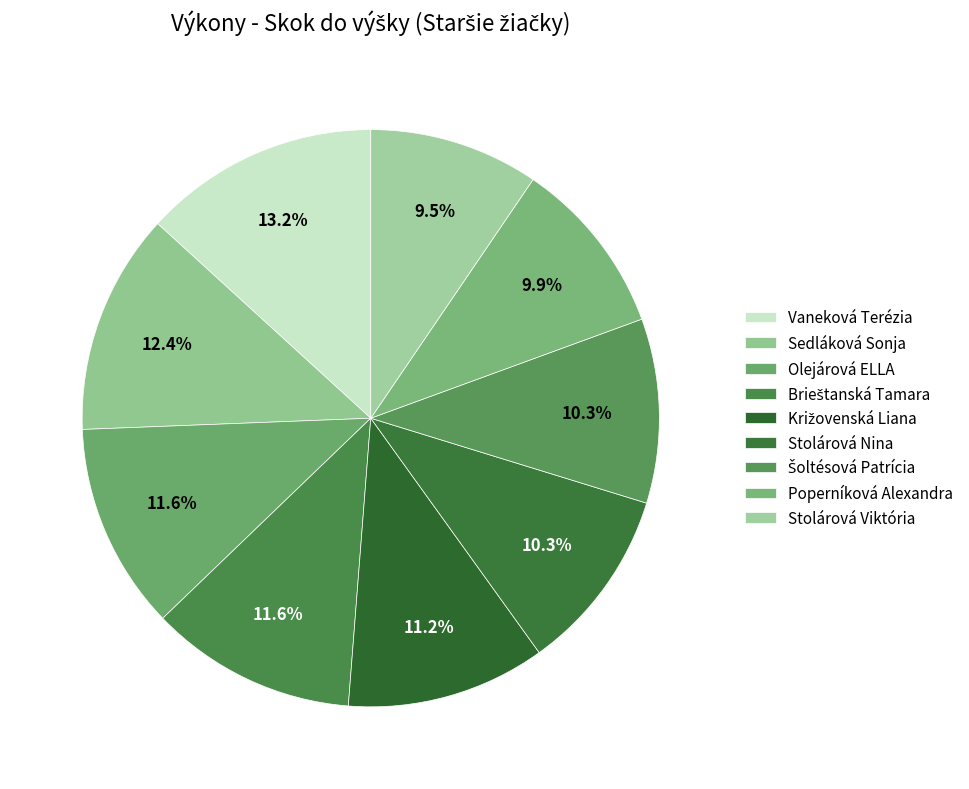

The Sedláková Sonja slice represents 12% of the pie. True or false?

True